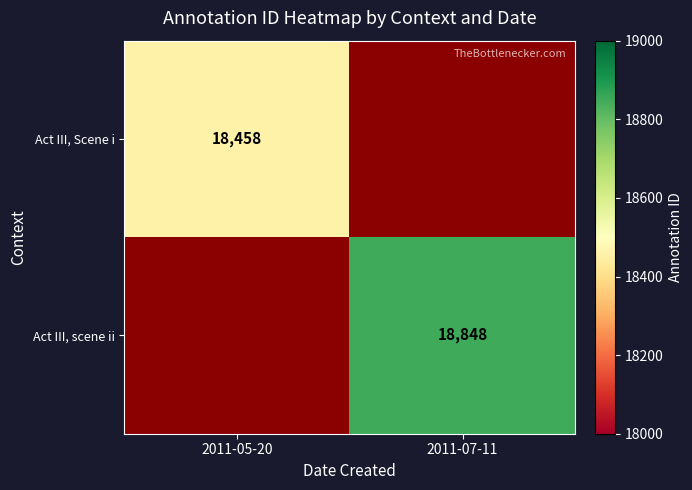

The Act III, scene ii series shows 11362 at 2011-07-11. True or false?

False